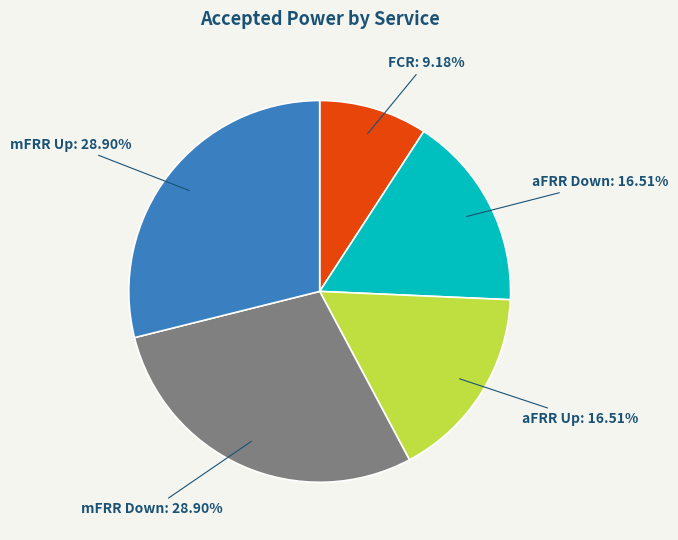

Is FCR the majority of the pie?

No